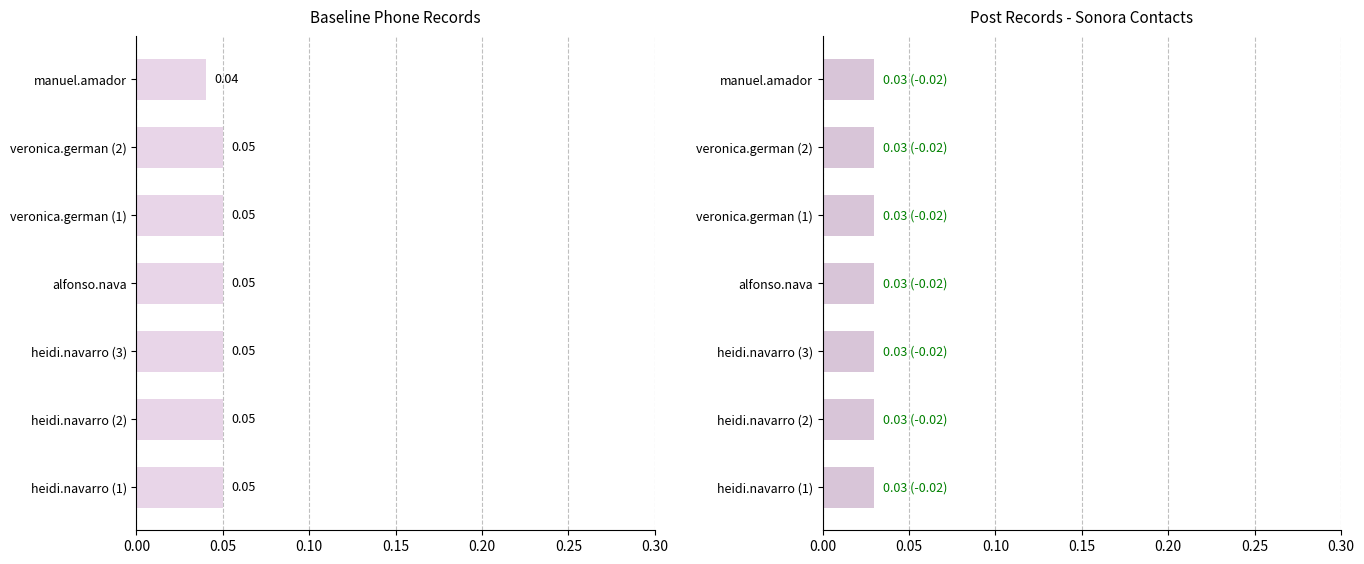

Between 0.10 and 0.25, which series saw the biggest shift?

Baseline